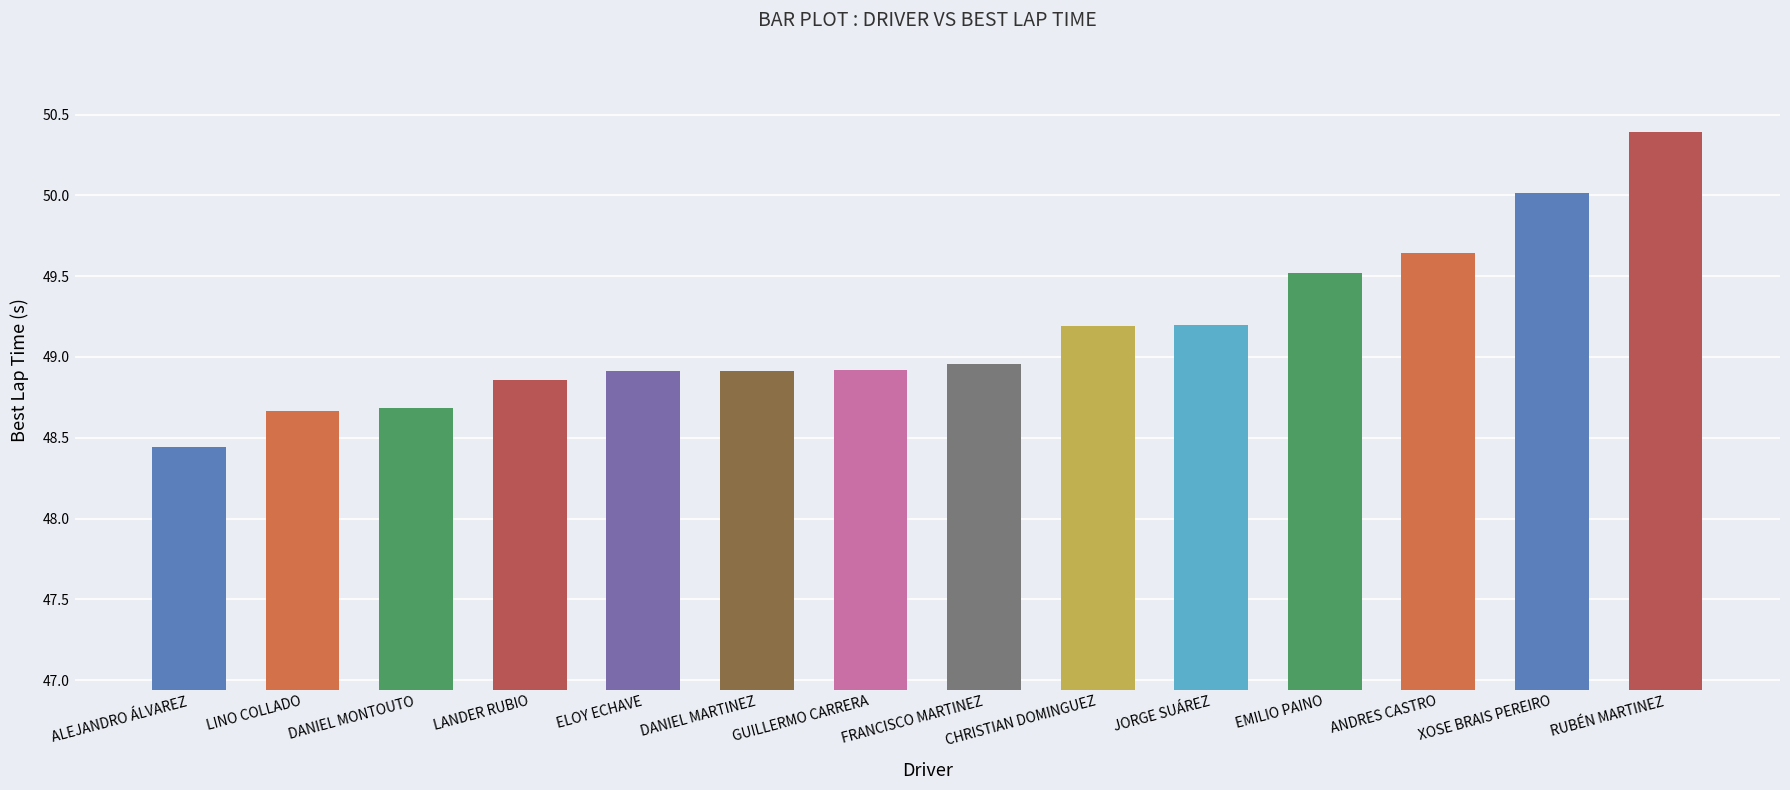

The value at XOSE BRAIS PEREIRO is 50.0. True or false?

True